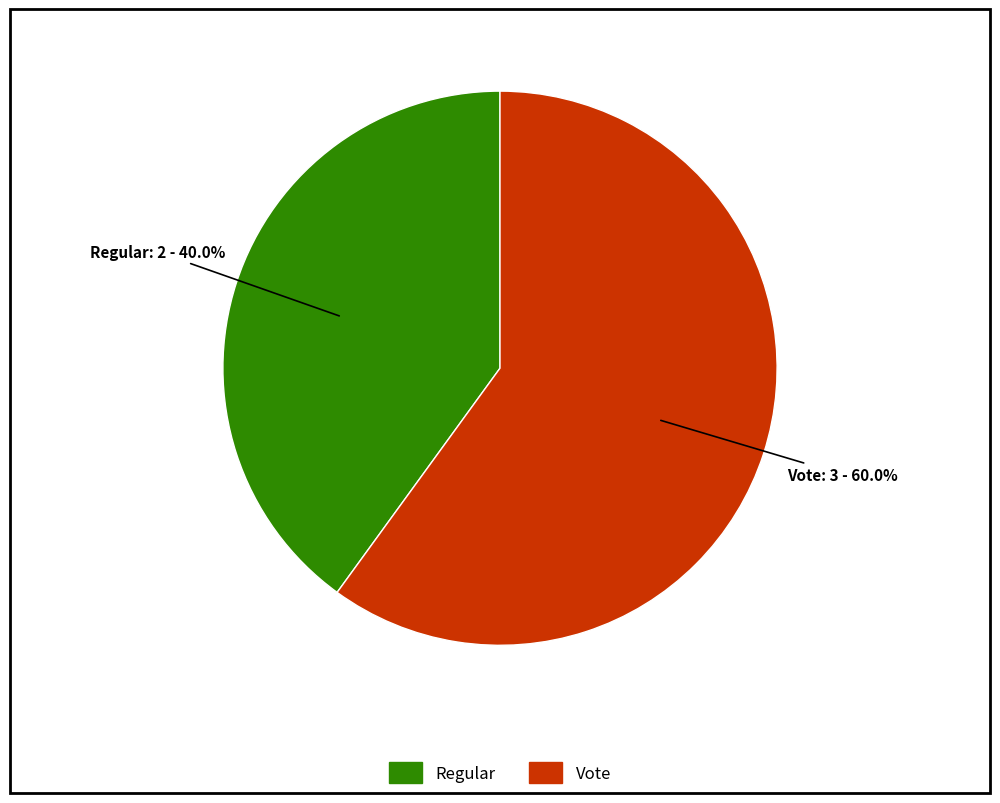

What is the ratio of the value at Regular to the value at Vote?

0.7